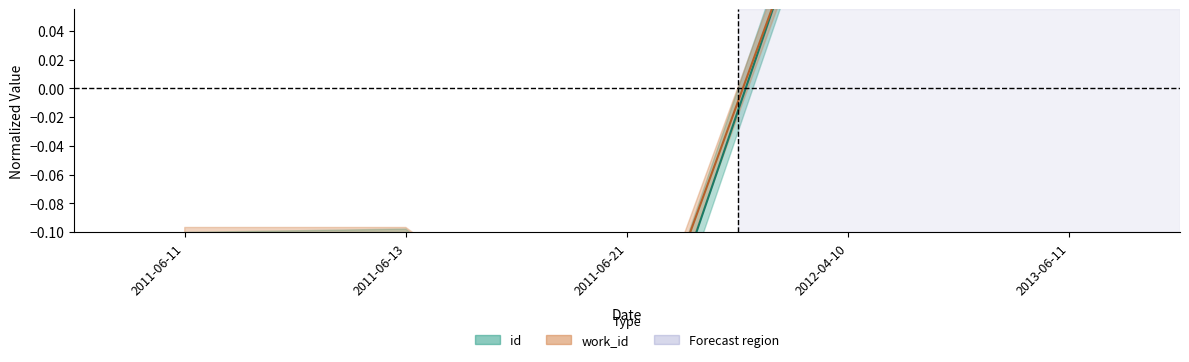

What is the label of the 3rd point from the right?

2011-06-21